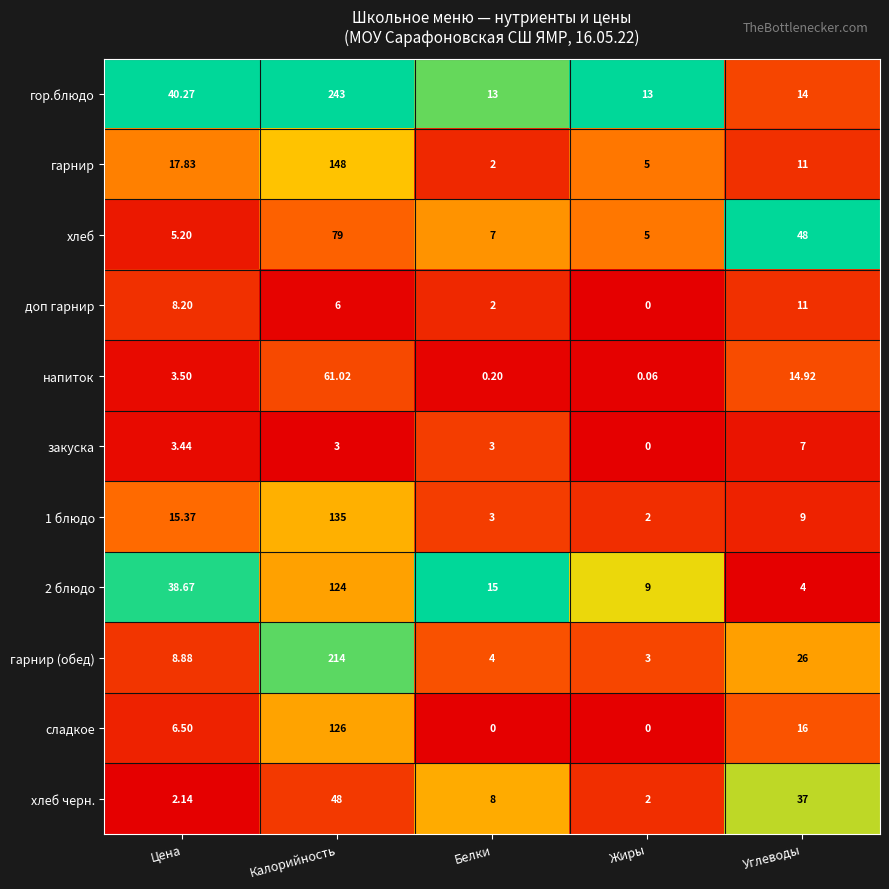

Which category has the highest value in the доп гарнир series?

Углеводы